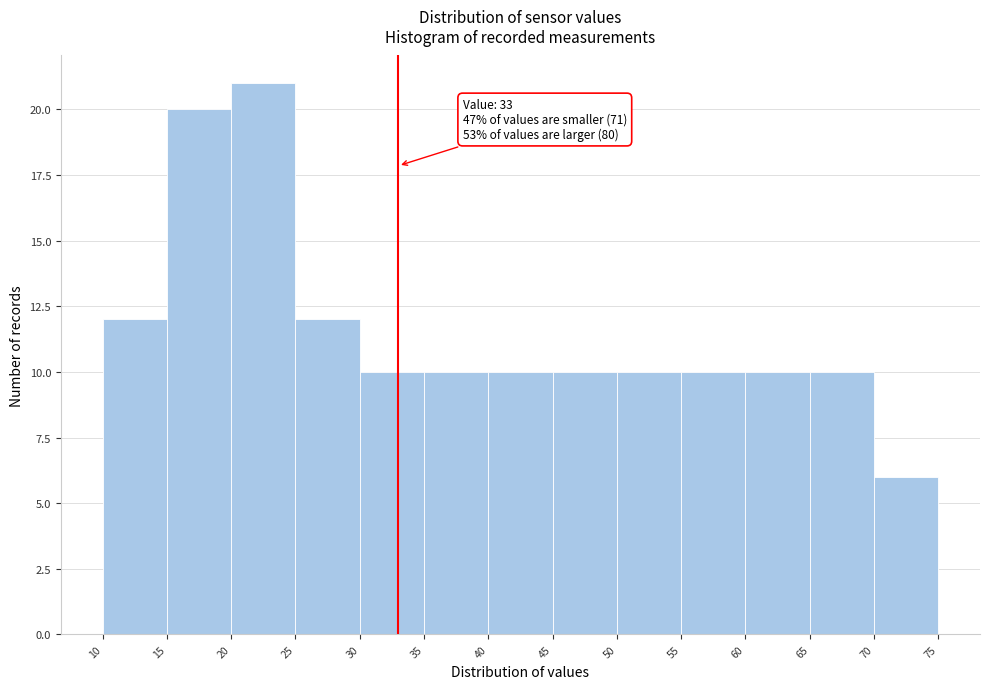

Which range on the x-axis has the tallest bar?

20 to 25